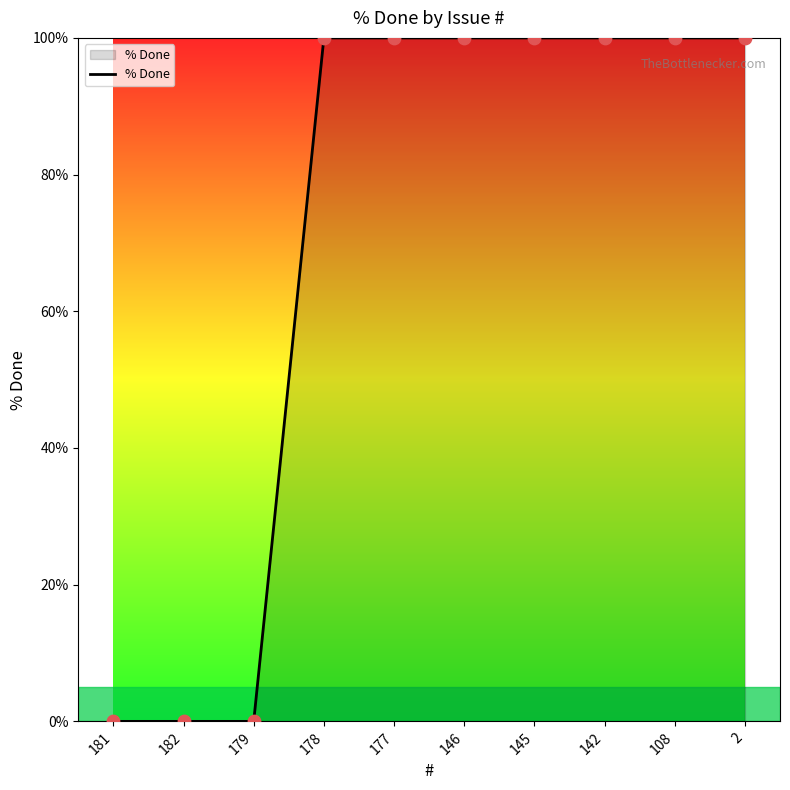

Which has a higher value, 142 or 181?

142